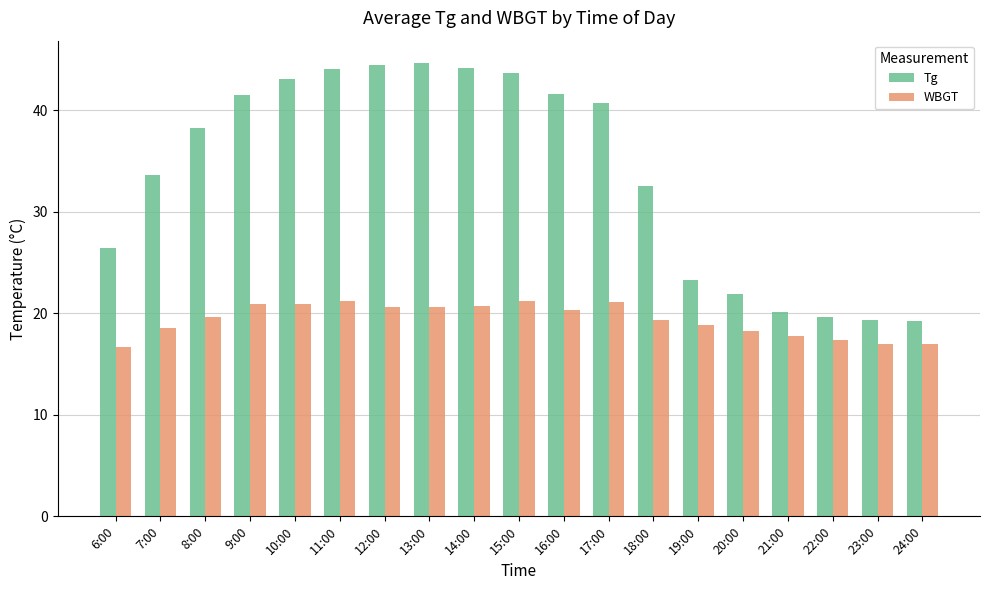

How many categories are shown in the chart?

19